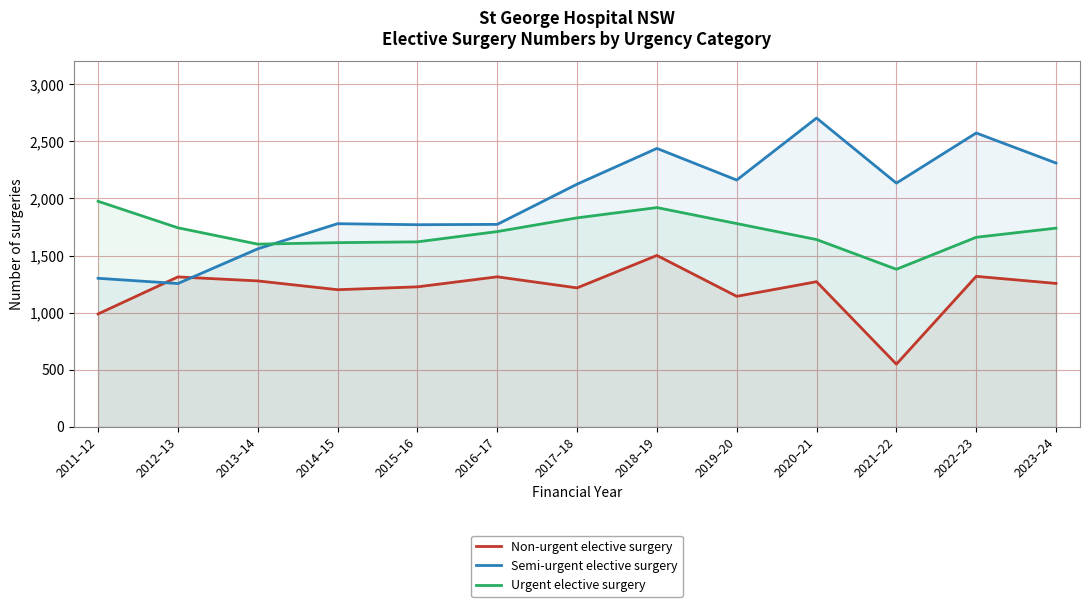

Is the value of Non-urgent elective surgery at 2019–20 greater than the value of Semi-urgent elective surgery at 2011–12?

No